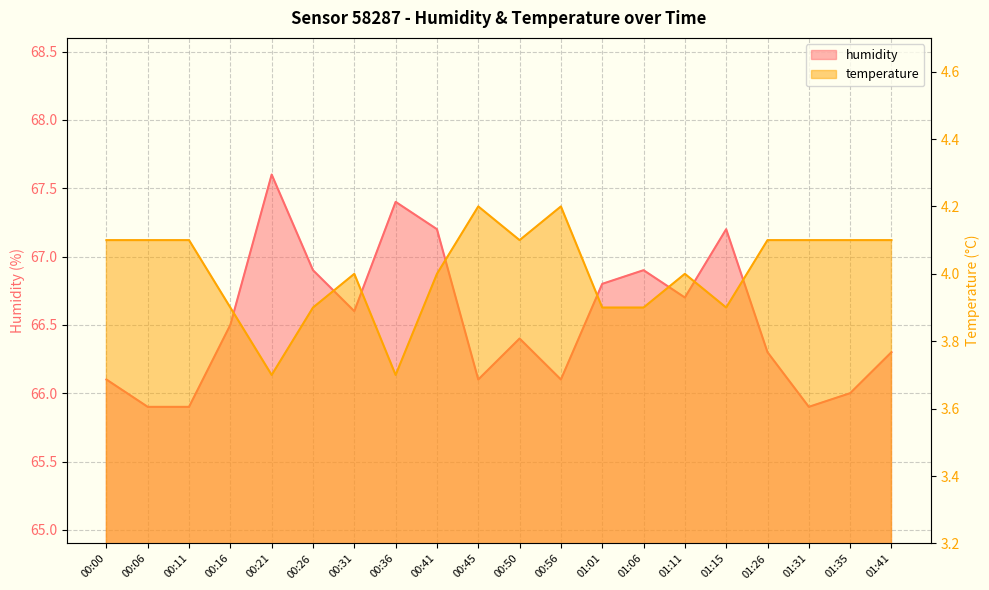

The value of humidity at 01:11 is 111.5. True or false?

False